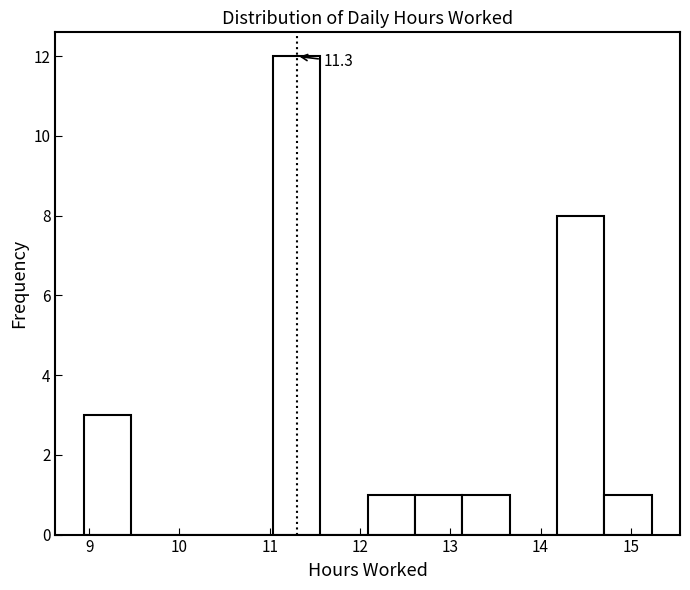

Over which range of the x-axis is the bar tallest?

11.0 to 11.6